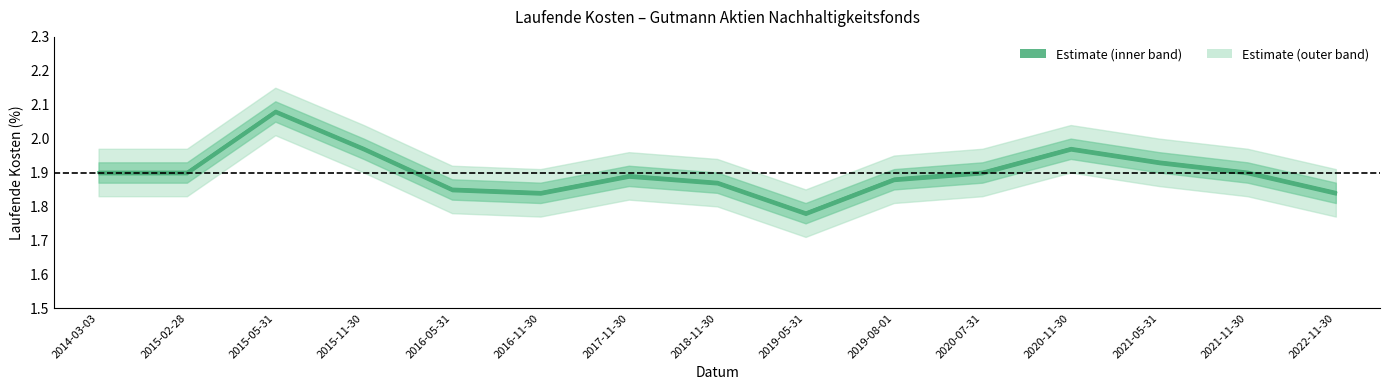

True or false: there are more than 1 points higher than both neighbors.

True